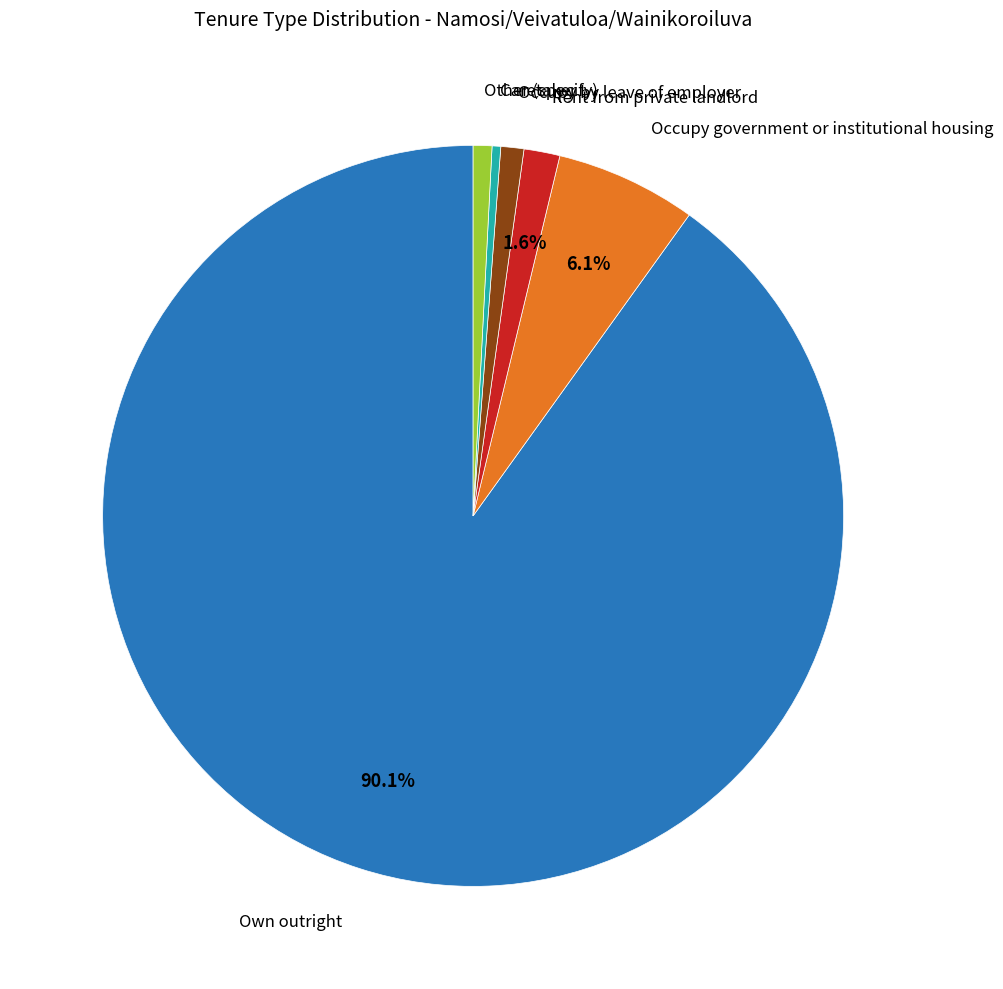

True or false: Own outright accounts for 99% of the total.

False